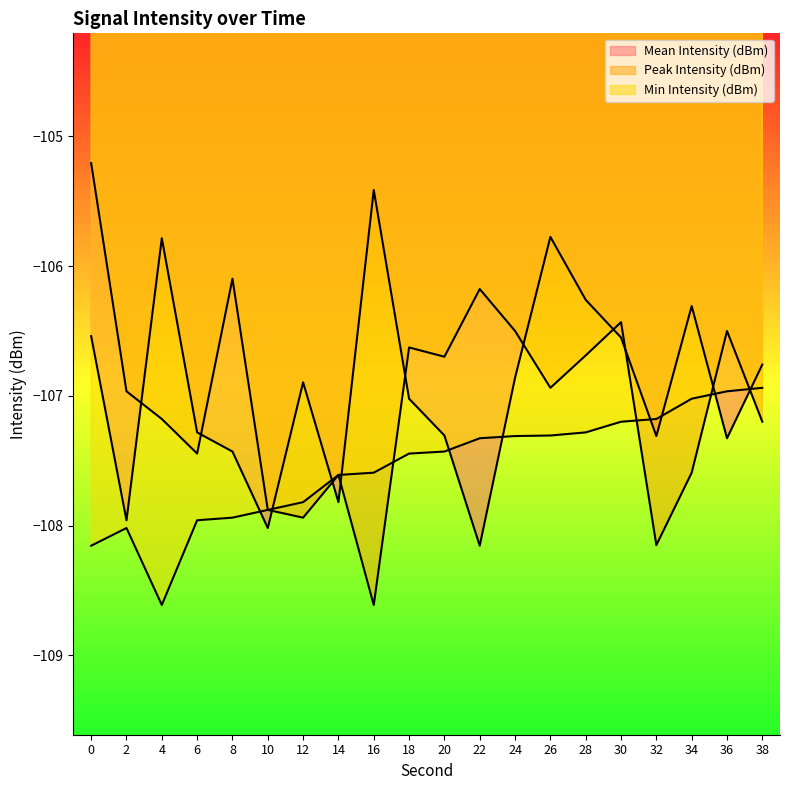

What is the sum of the Mean Intensity (dBm) values at 14 and 12?

-214.7